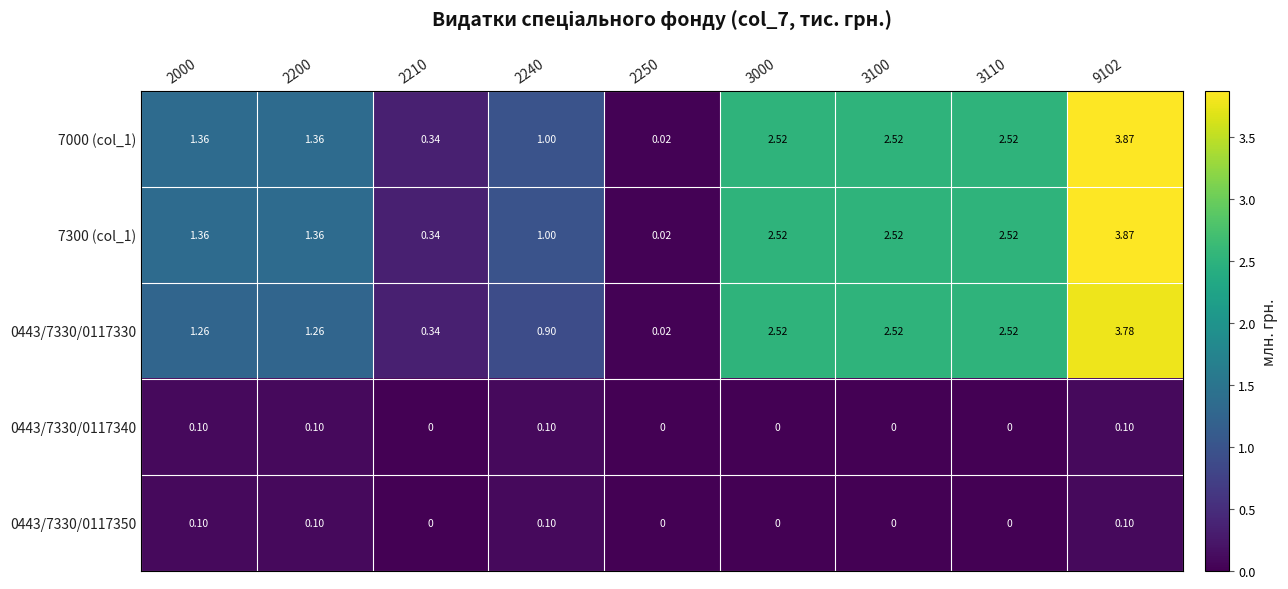

Which category has the lowest value across all series?

2210